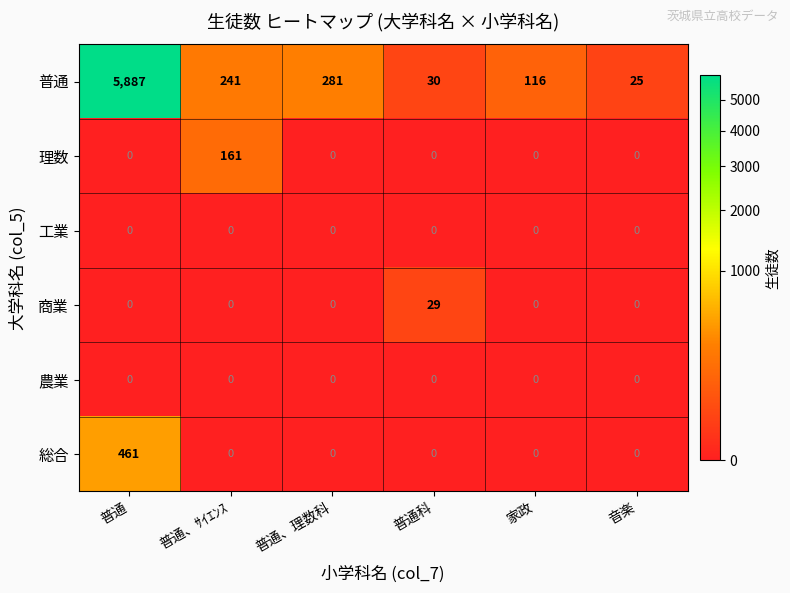

The 総合 series shows 461 at 普通. True or false?

True